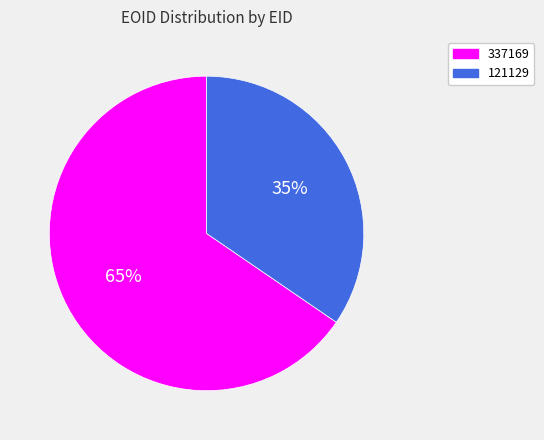

Is it true that 337169 is 55% of the pie?

False